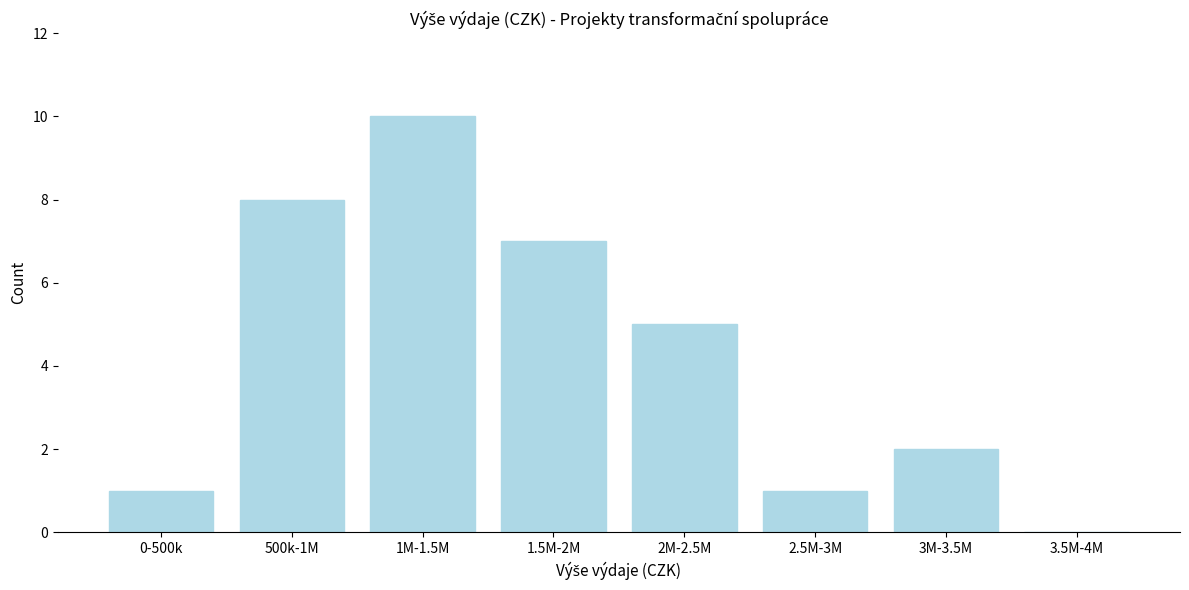

Reading right to left, what are all the values shown in this chart?

3.5M-4M=0	3M-3.5M=2	2.5M-3M=1	2M-2.5M=5	1.5M-2M=7	1M-1.5M=10	500k-1M=8	0-500k=1